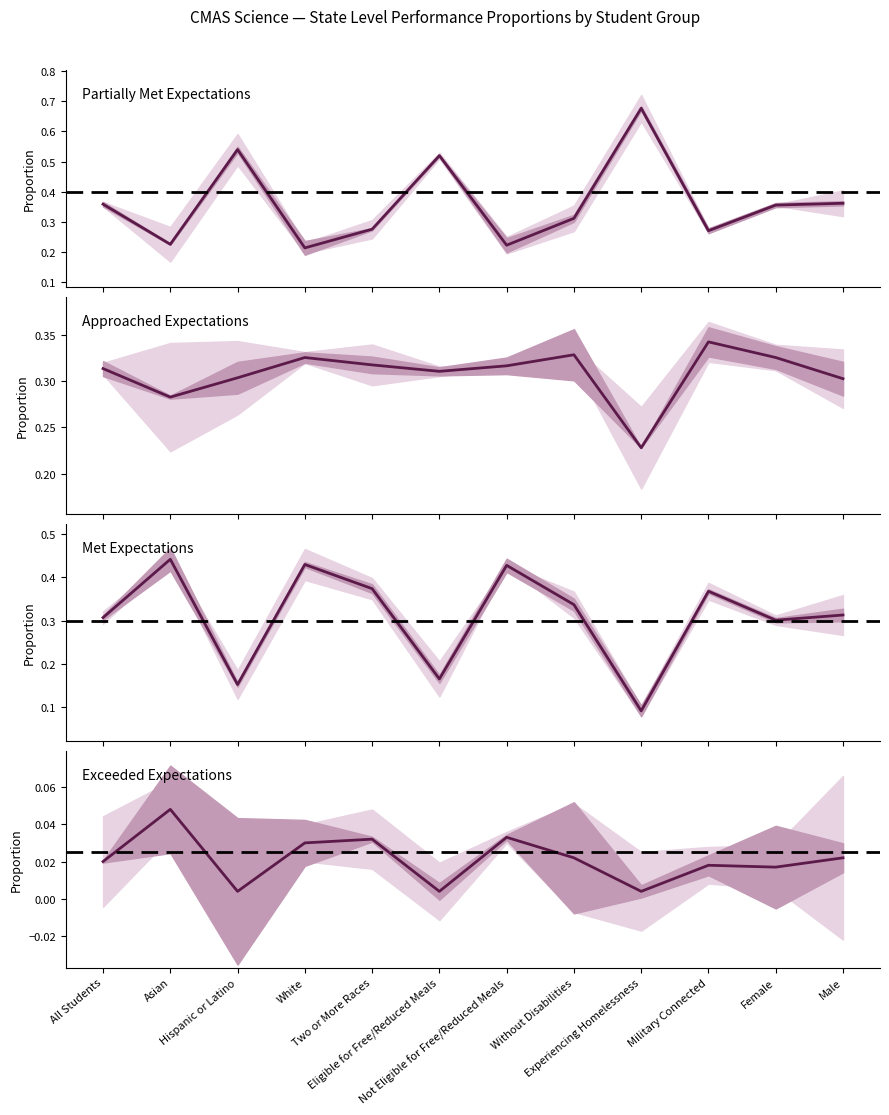

List the series in order of their peak value, highest first.

Partially Met, Met, Approached, Exceeded